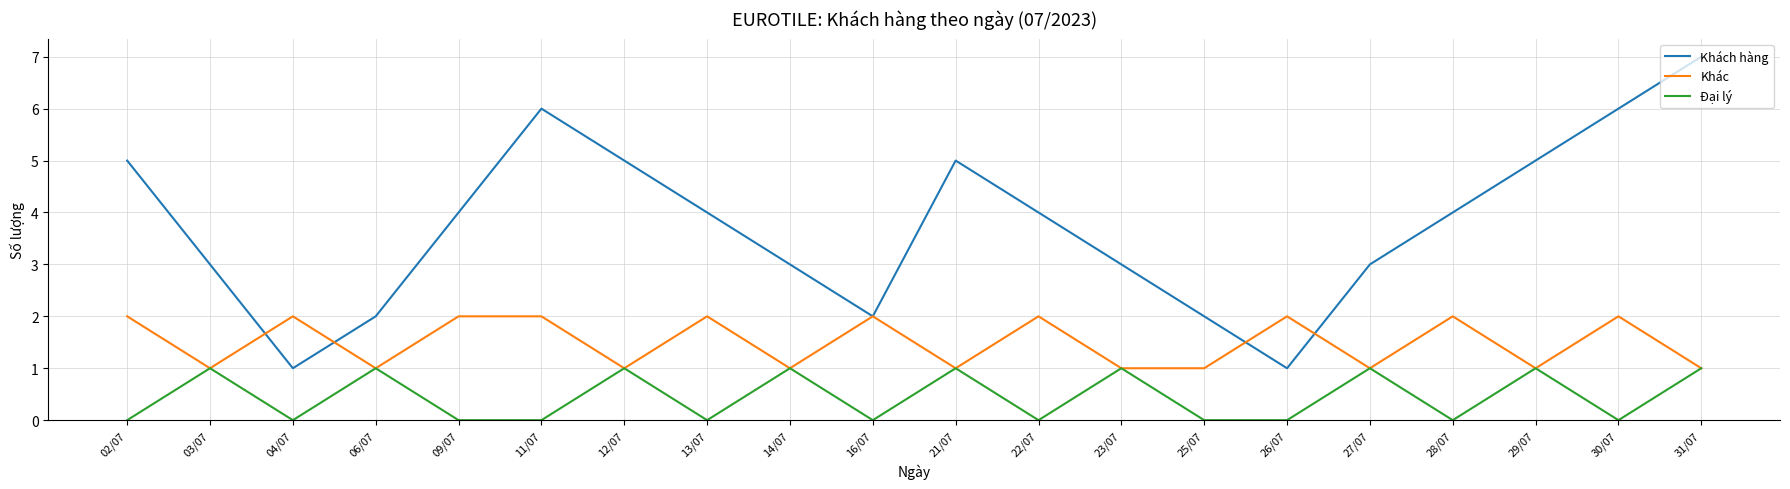

What is the difference between the maximum and minimum values in the Khác series?

1